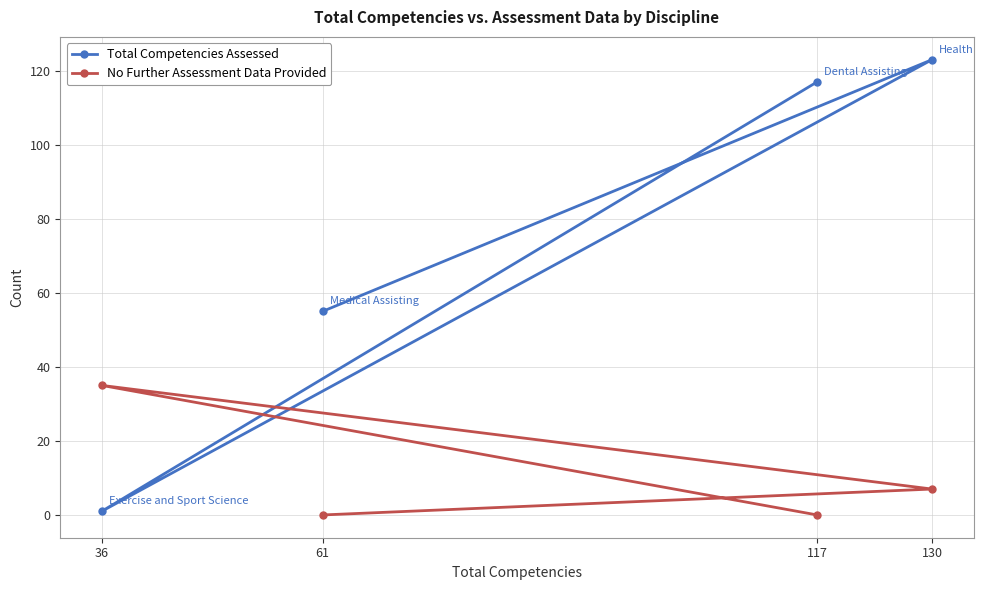

Where is No Further Assessment Data Provided nearest to the value 17?

130